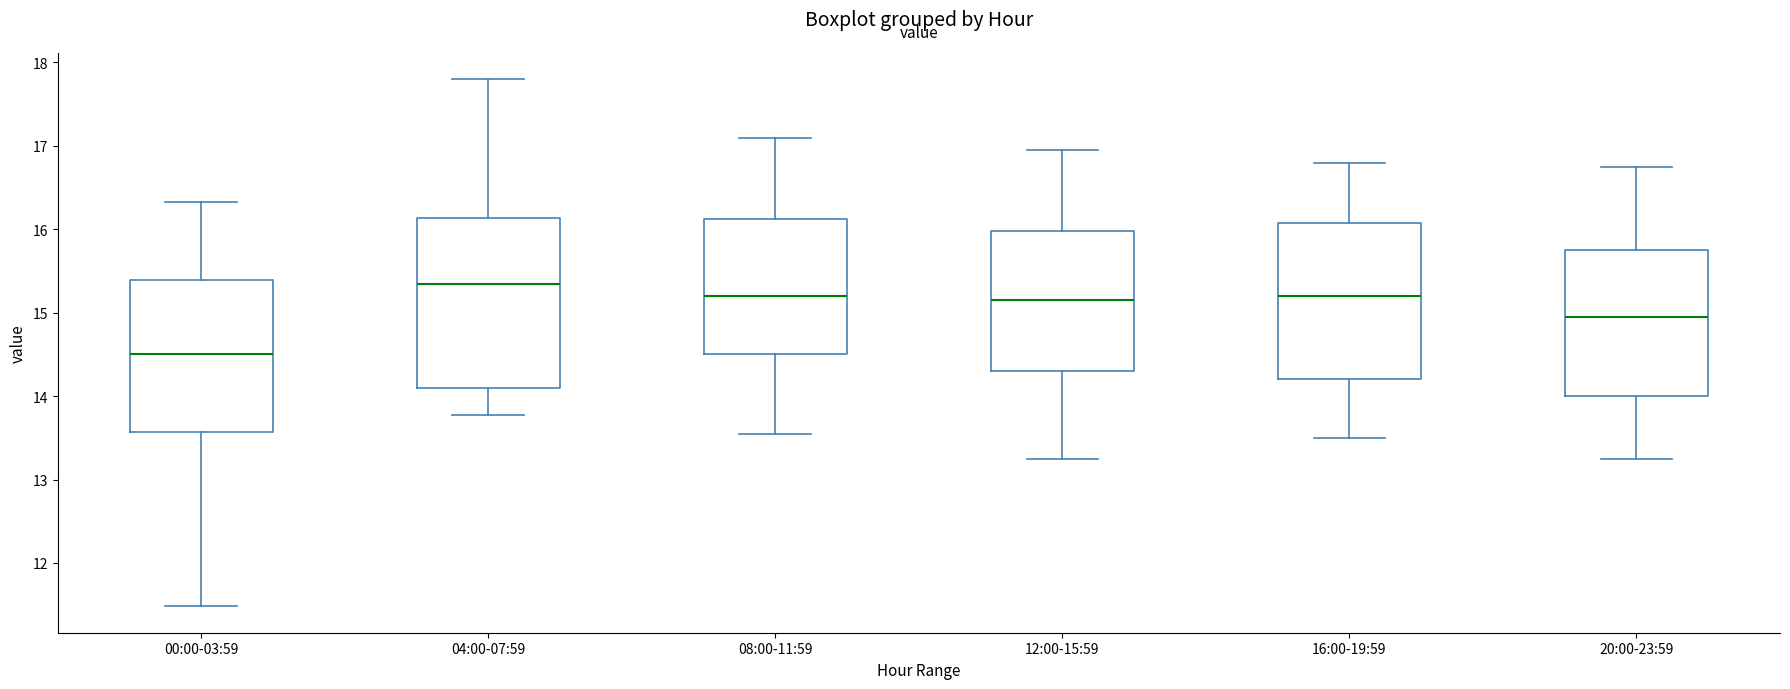

Reading left to right, transcribe this box plot: for each box, give where its median line is, the range the box spans, and where its two whiskers end, as read against the y-axis. The values are not printed on the chart, so give them approximately, as read against the axis.

00:00-03:59: median 14.5, box 13.6 to 15.4, whiskers 11.5 to 16.3
04:00-07:59: median 15.4, box 14.1 to 16.1, whiskers 13.8 to 17.8
08:00-11:59: median 15.2, box 14.5 to 16.1, whiskers 13.6 to 17.1
12:00-15:59: median 15.2, box 14.3 to 16.0, whiskers 13.3 to 17.0
16:00-19:59: median 15.2, box 14.2 to 16.1, whiskers 13.5 to 16.8
20:00-23:59: median 15.0, box 14.0 to 15.8, whiskers 13.3 to 16.8